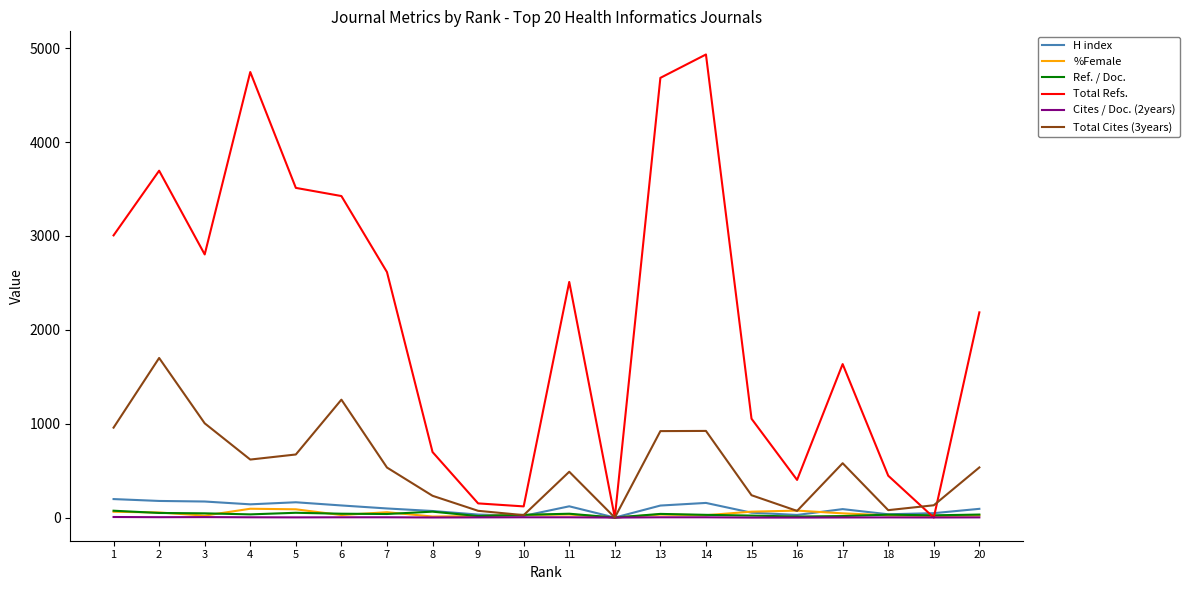

What is the greatest value displayed?

4933